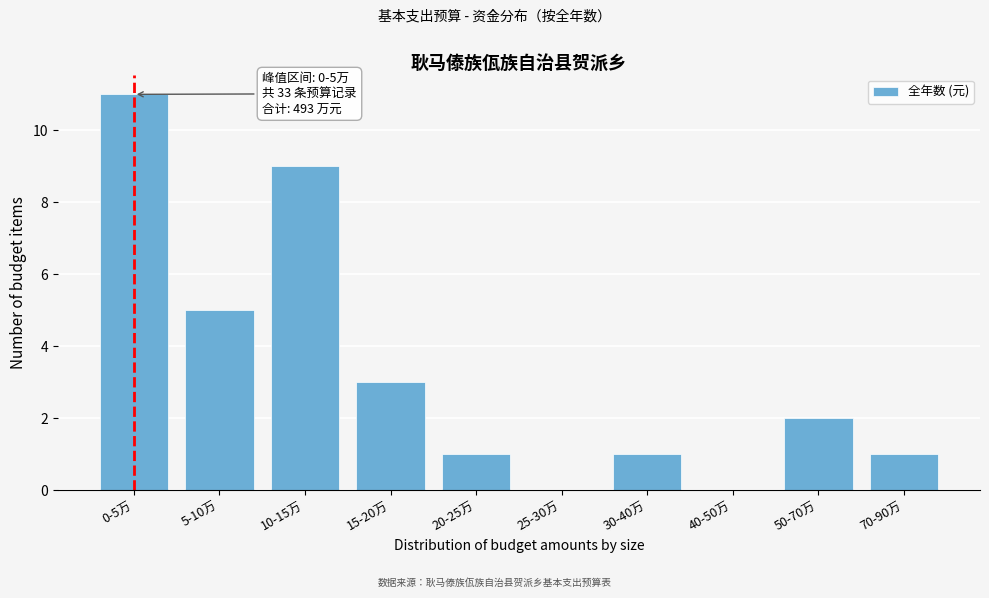

Reading right to left, what are all the values shown in this chart?

70-90万=1	50-70万=2	40-50万=0	30-40万=1	25-30万=0	20-25万=1	15-20万=3	10-15万=9	5-10万=5	0-5万=11